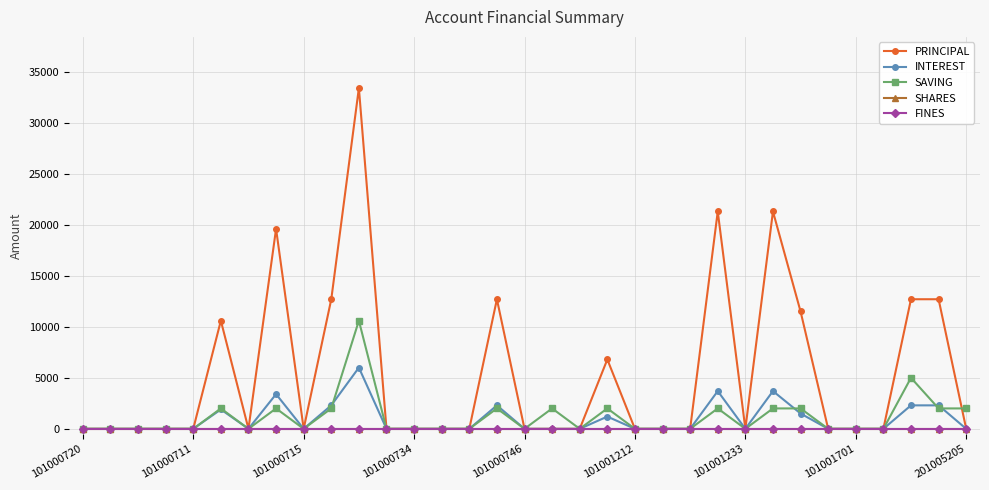

Which series has the largest range (max minus min)?

PRINCIPAL